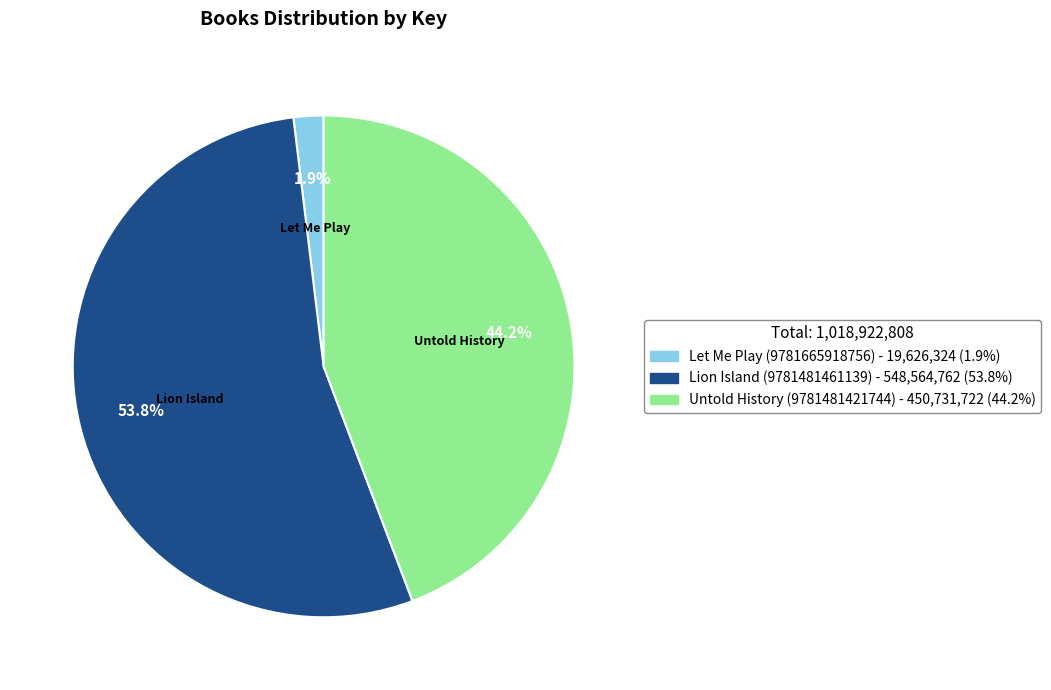

Rank the categories by value from highest to lowest.

Lion Island (9781481461139), Untold History (9781481421744), Let Me Play (9781665918756)